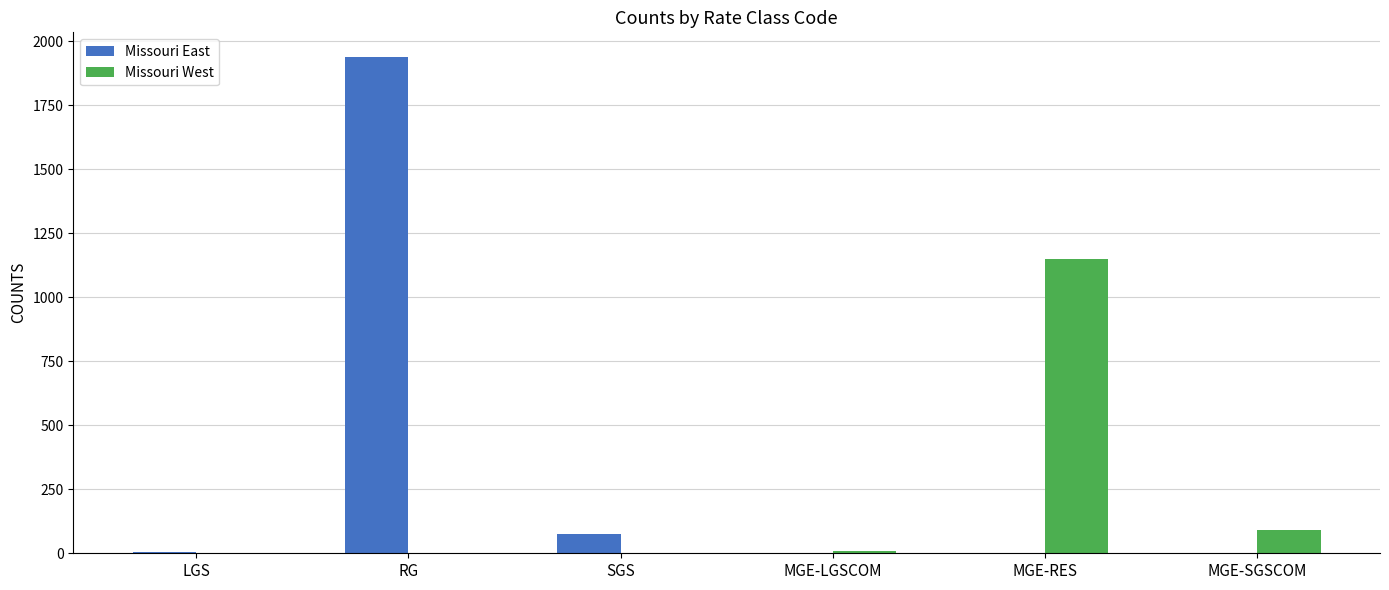

Is the value of Missouri East at MGE-SGSCOM greater than the value of Missouri West at MGE-SGSCOM?

No